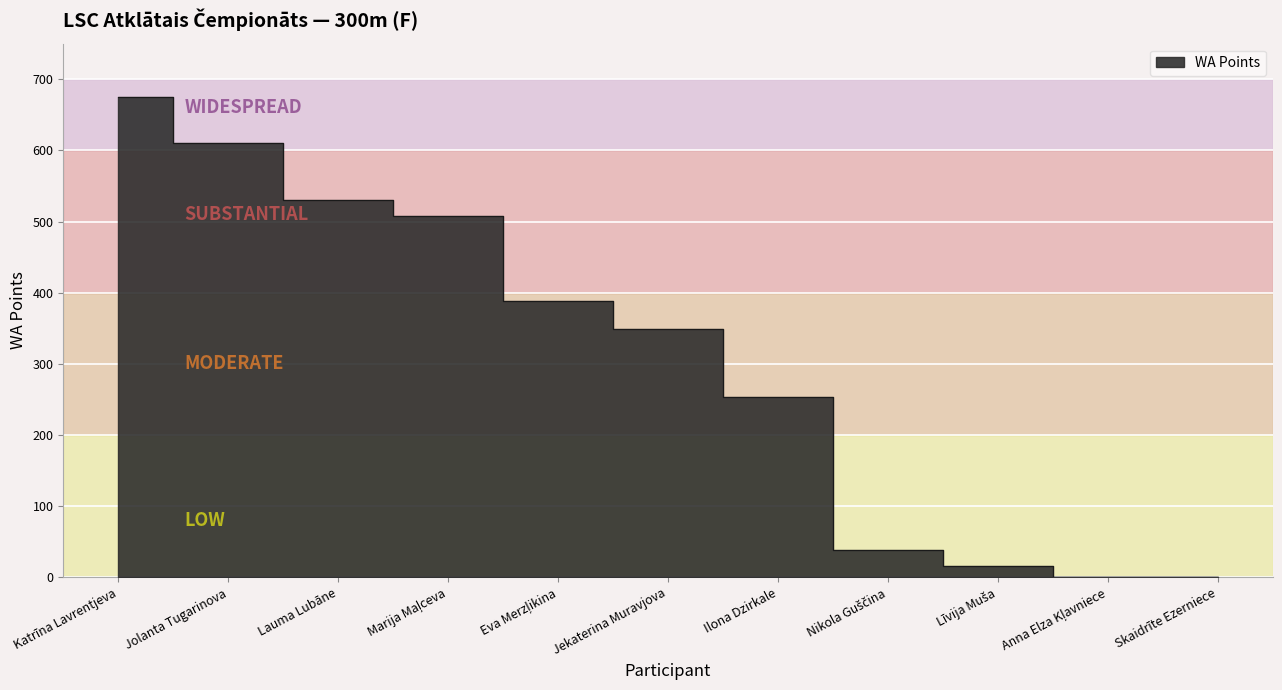

Rank the categories by value from lowest to highest.

Anna Elza Kļavniece, Skaidrīte Ezerniece, Līvija Muša, Nikola Guščina, Ilona Dzirkale, Jekaterina Muravjova, Eva Merzļikina, Marija Maļceva, Lauma Lubāne, Jolanta Tugarinova, Katrīna Lavrentjeva